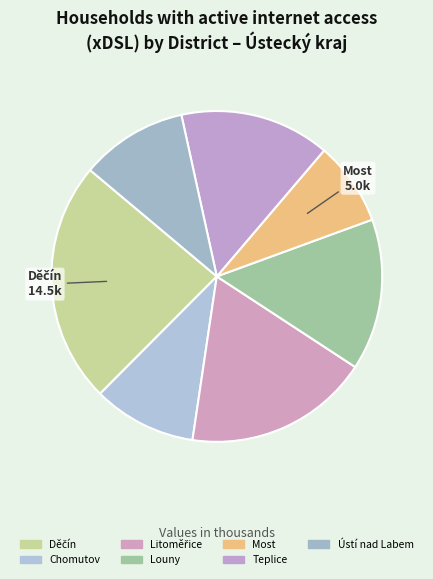

Count the number of slices in the pie.

7